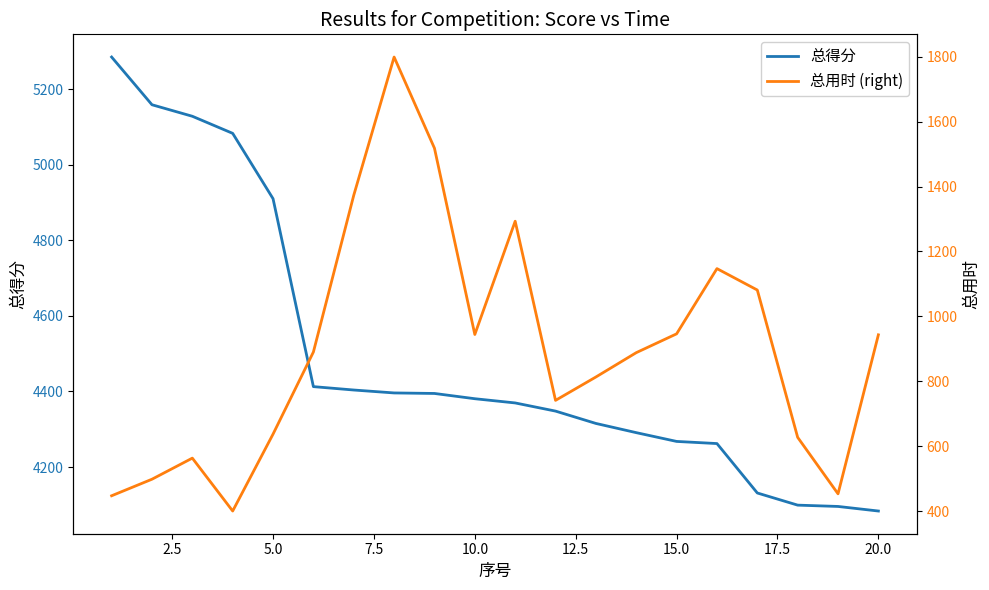

Which series has the largest total across all categories?

总得分